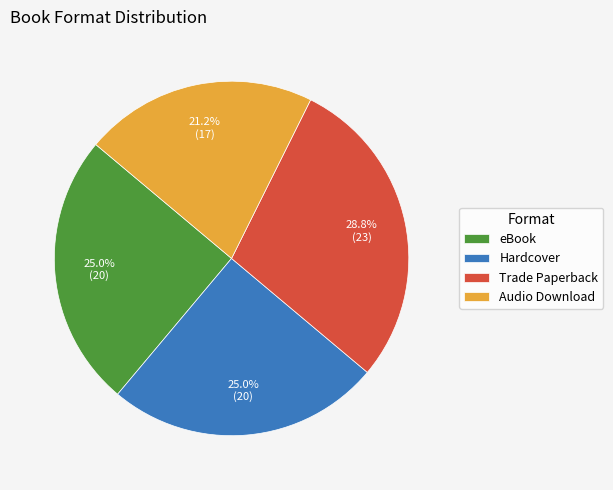

How many slices are in this pie chart?

4